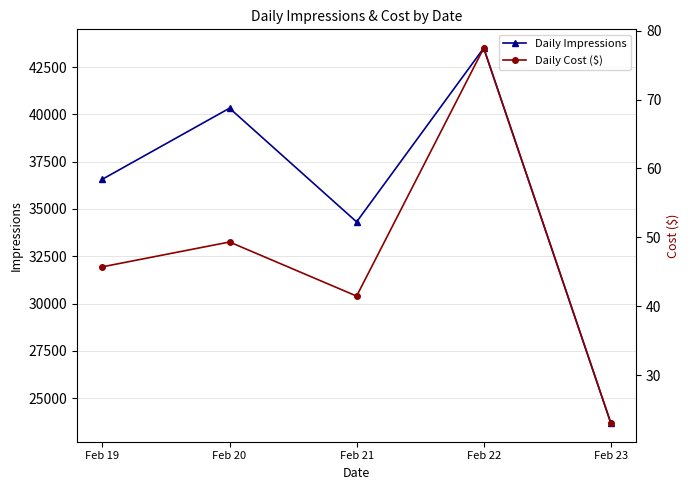

What is the greatest value displayed?

43508.0